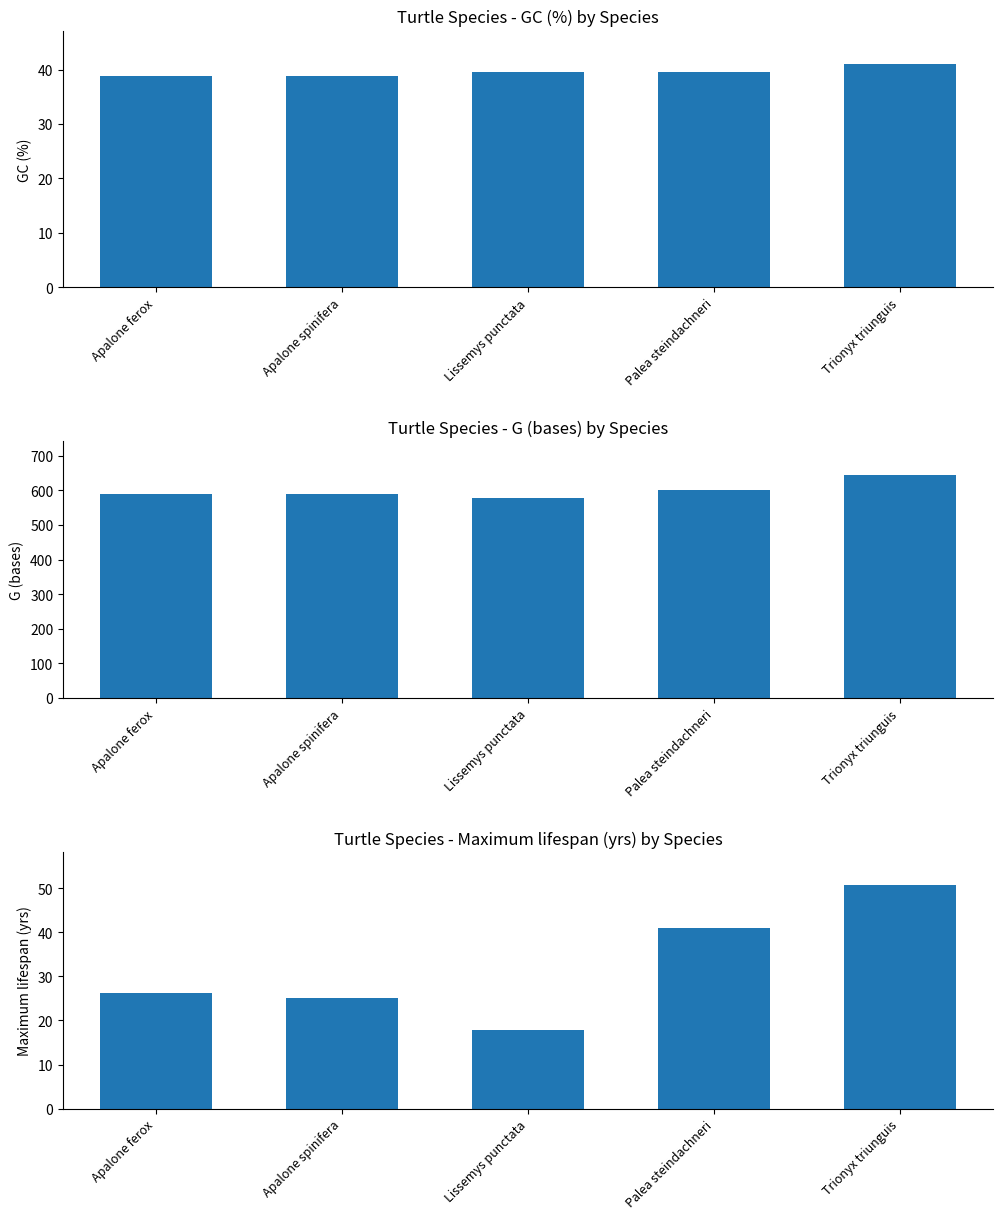

Is the value of G (bases) at Apalone spinifera greater than the value of GC (%) at Trionyx triunguis?

Yes